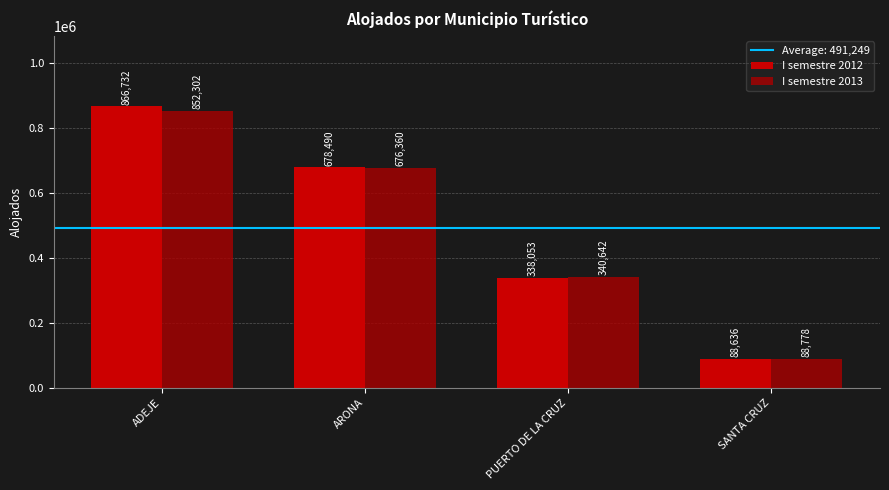

At how many categories does at least one series exceed 565100?

2